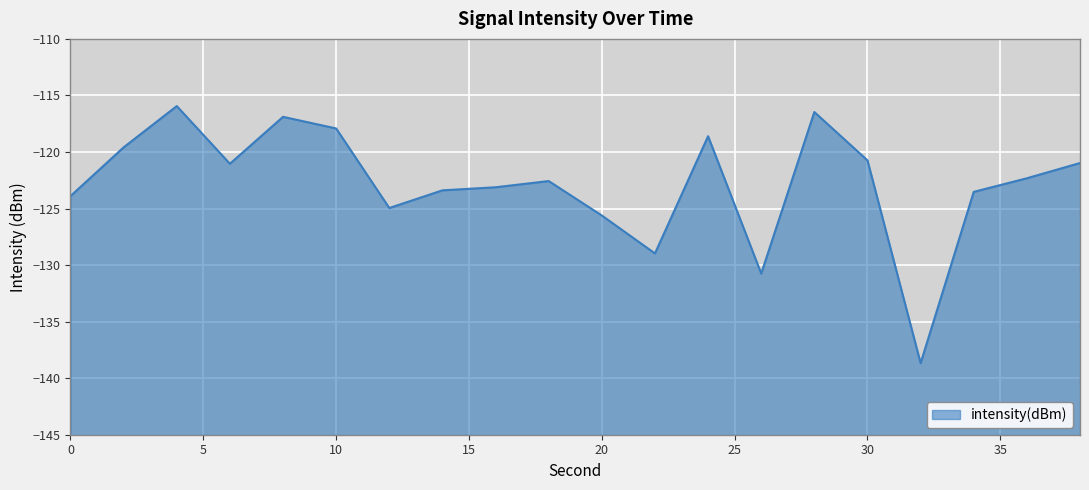

At which label is the value closest to -127?

20